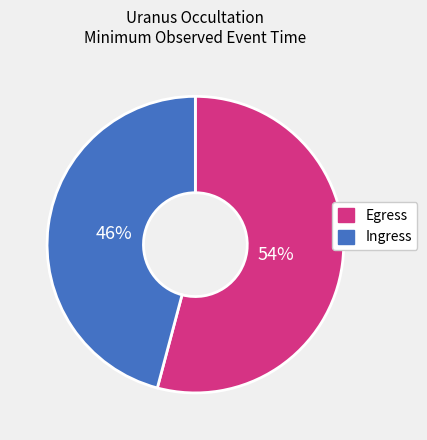

Which has a higher value, Ingress or Egress?

Egress